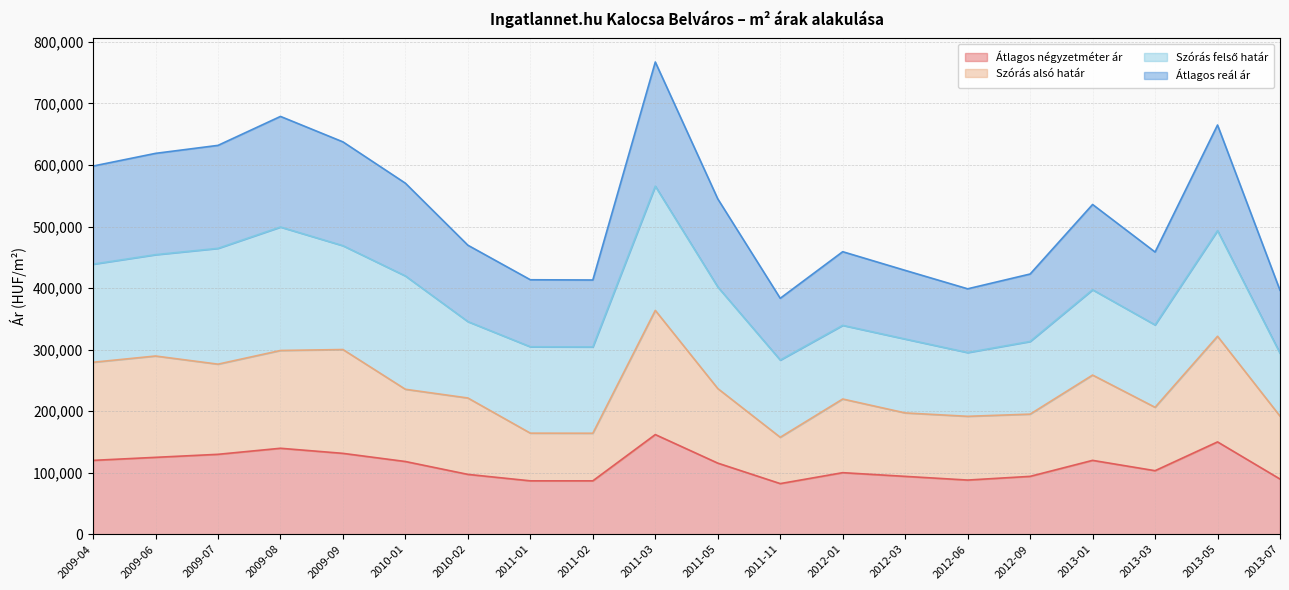

What is the total value across all series at 2011-05?

544946